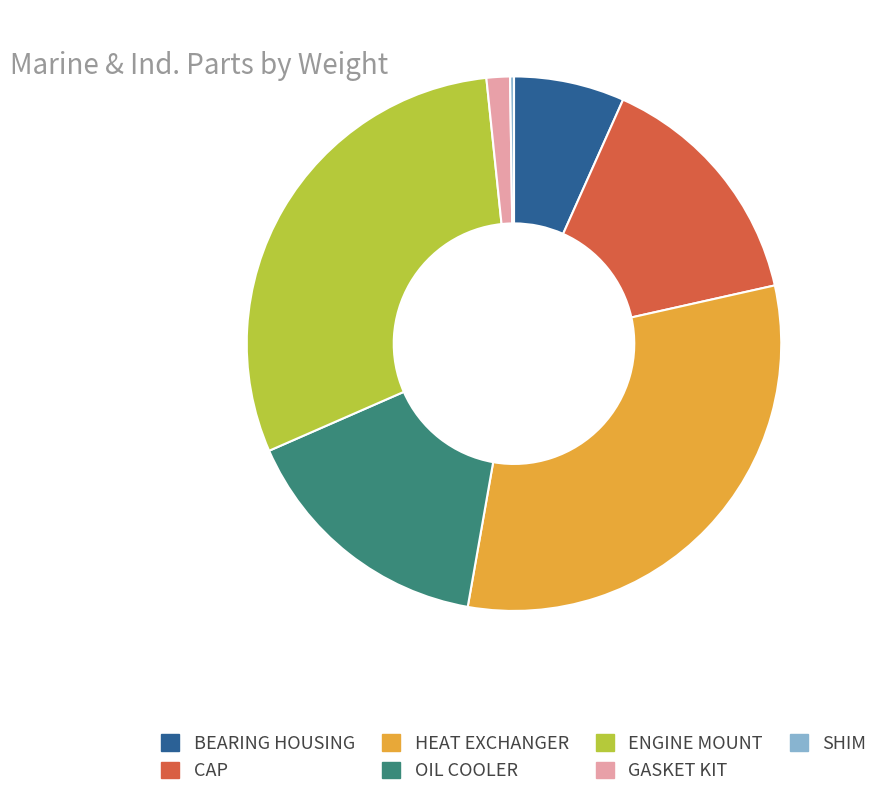

Approximately how many times larger is the value at OIL COOLER compared to HEAT EXCHANGER?

0.5